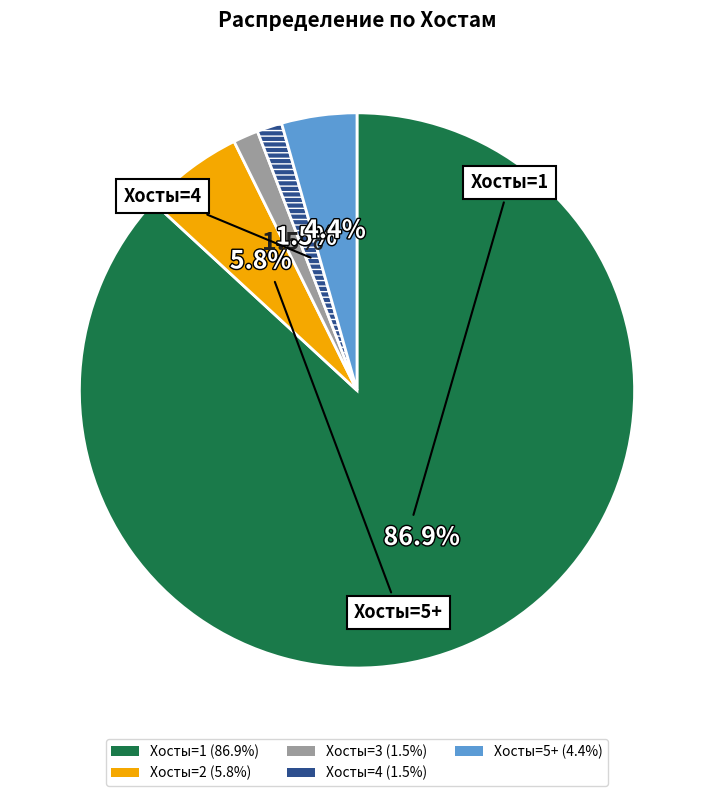

How many segments does this pie chart have?

5